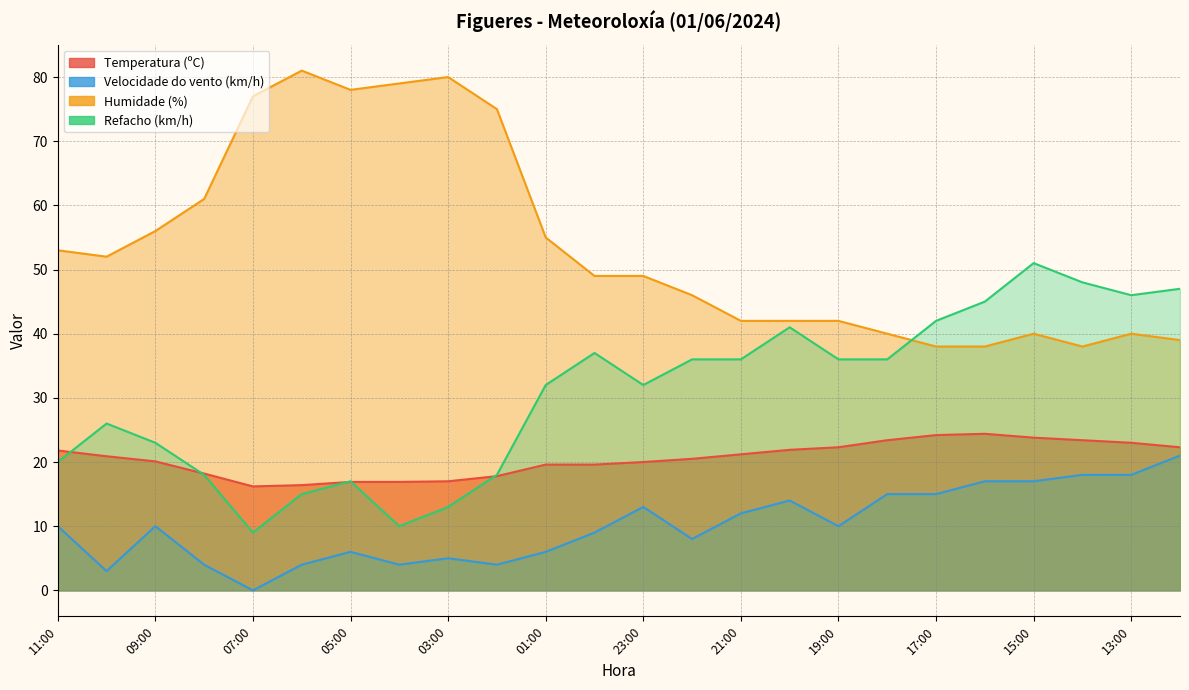

Which category has the lowest value in the Refacho (km/h) series?

07:00